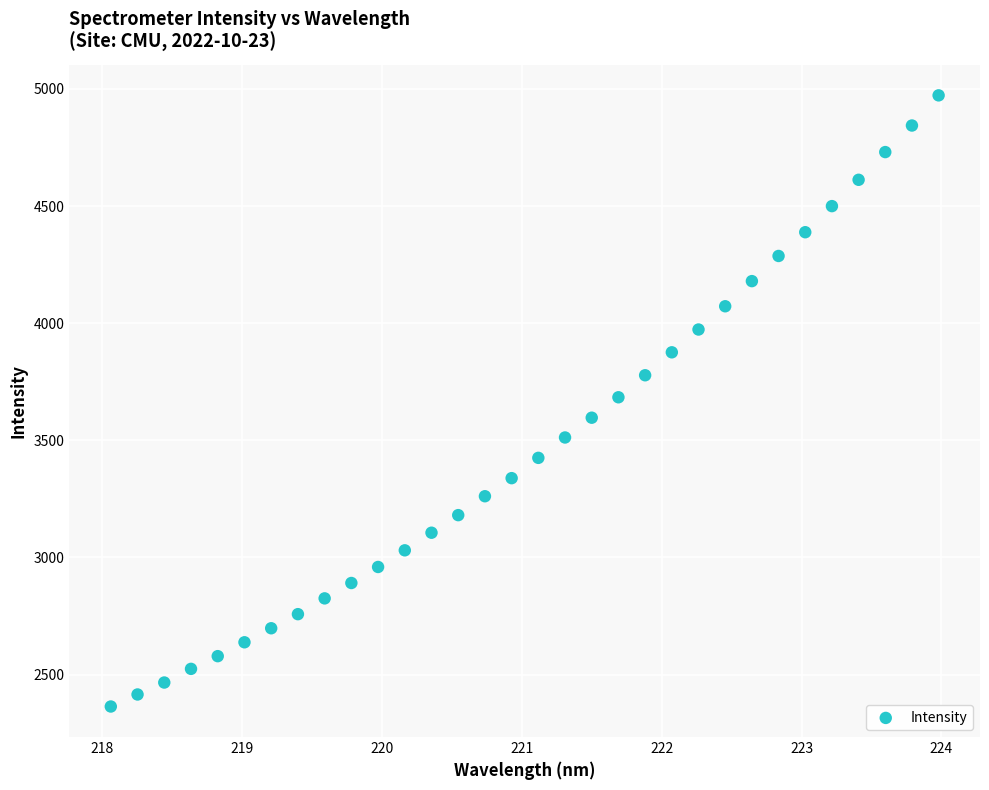

What is the range of X values (max minus min)?

5.9